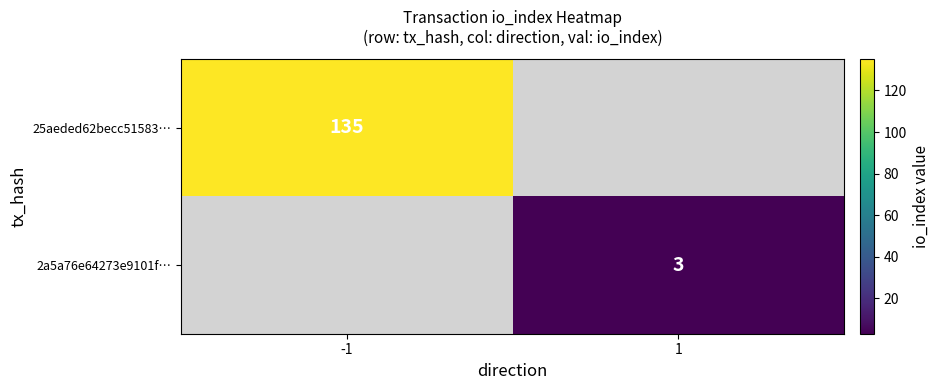

At how many categories does at least one series exceed 92?

1